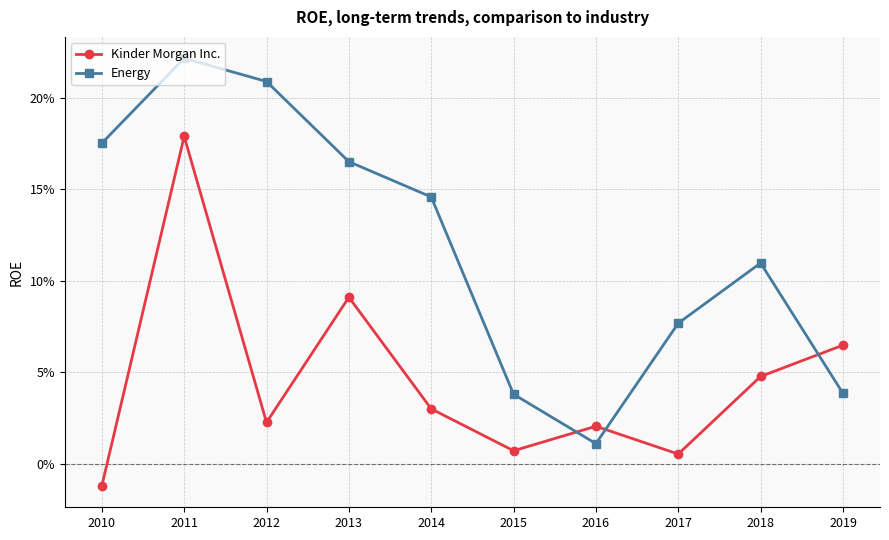

Does the chart have visible grid lines?

Yes